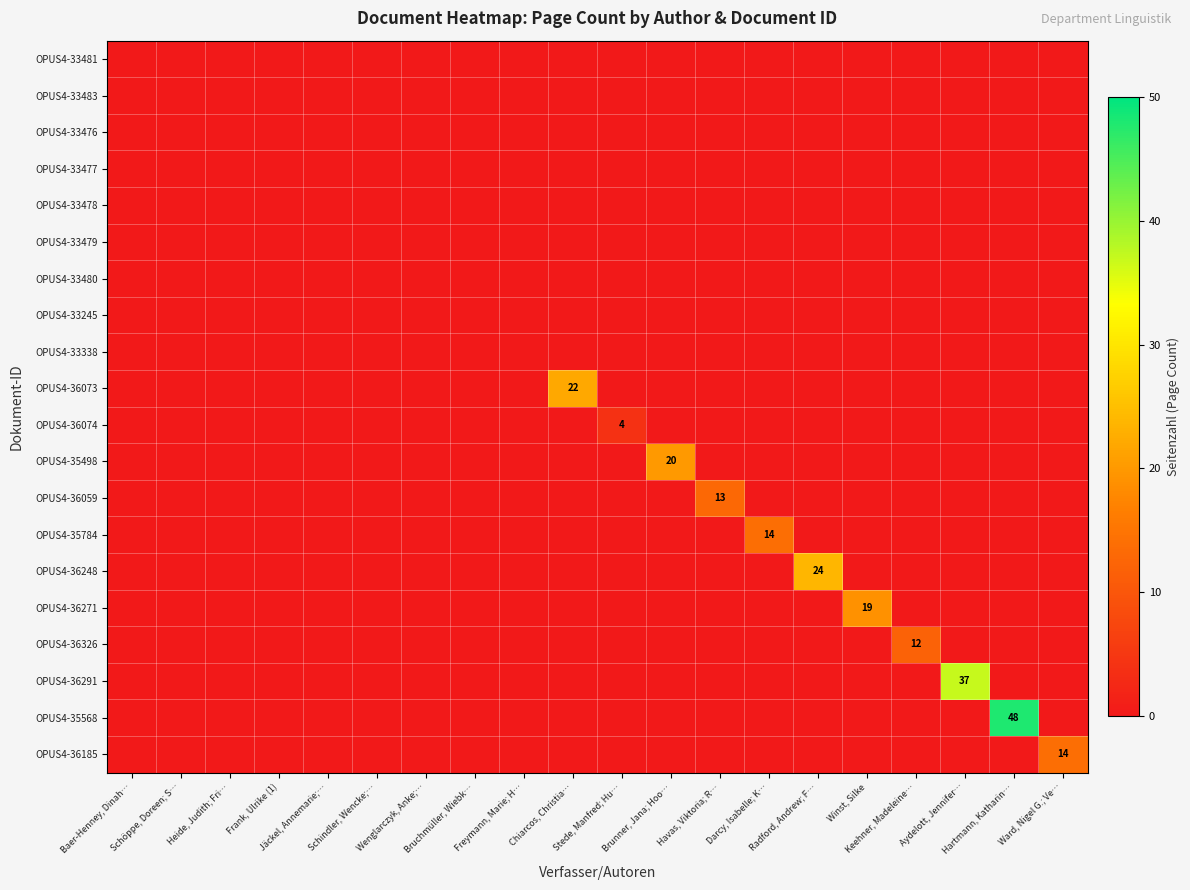

At which category is the sum across all series the highest?

Hartmann, Katharin…